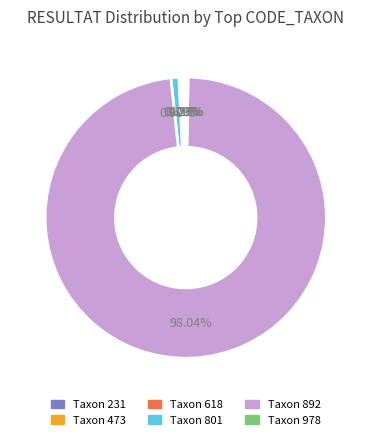

Is there a majority slice in this chart?

Yes